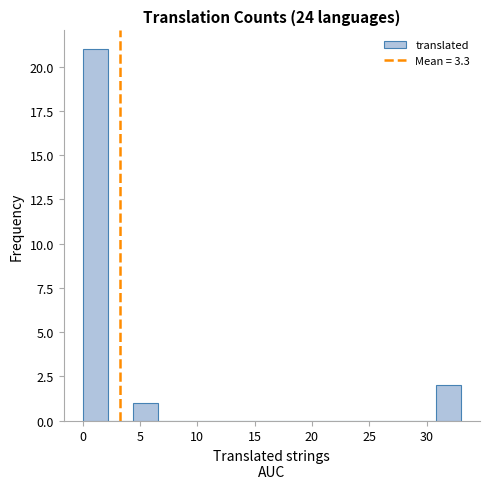

Which range on the x-axis has the tallest bar?

0.0 to 2.2